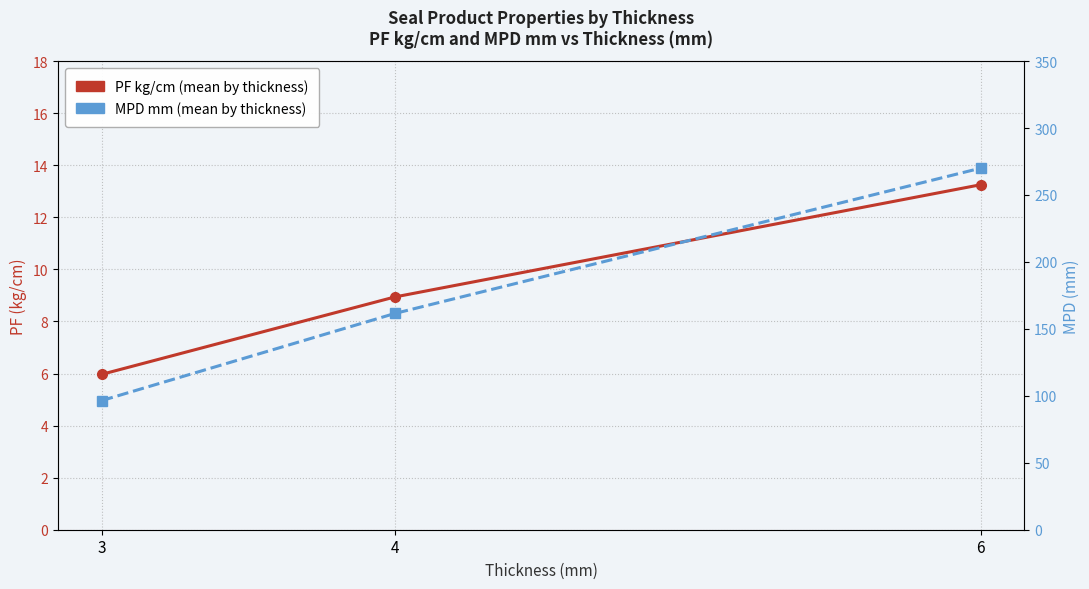

Which has a higher value, 6 or 3?

6